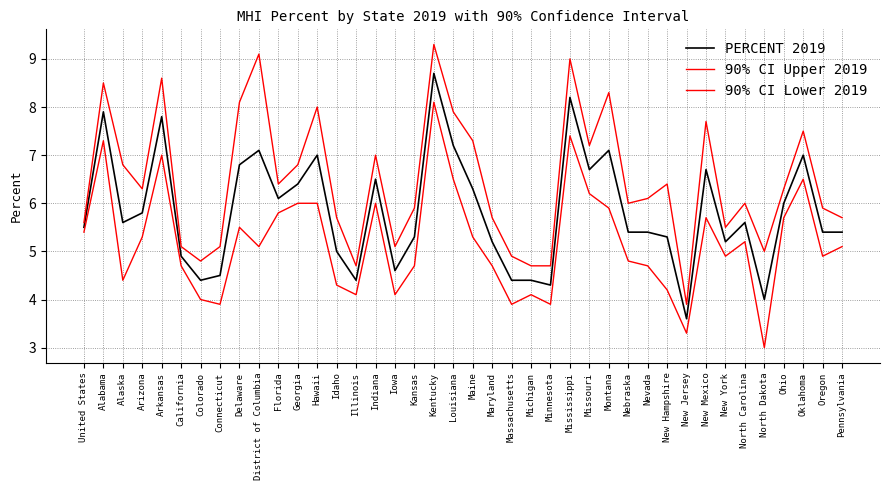

How many lines are shown in the chart?

3